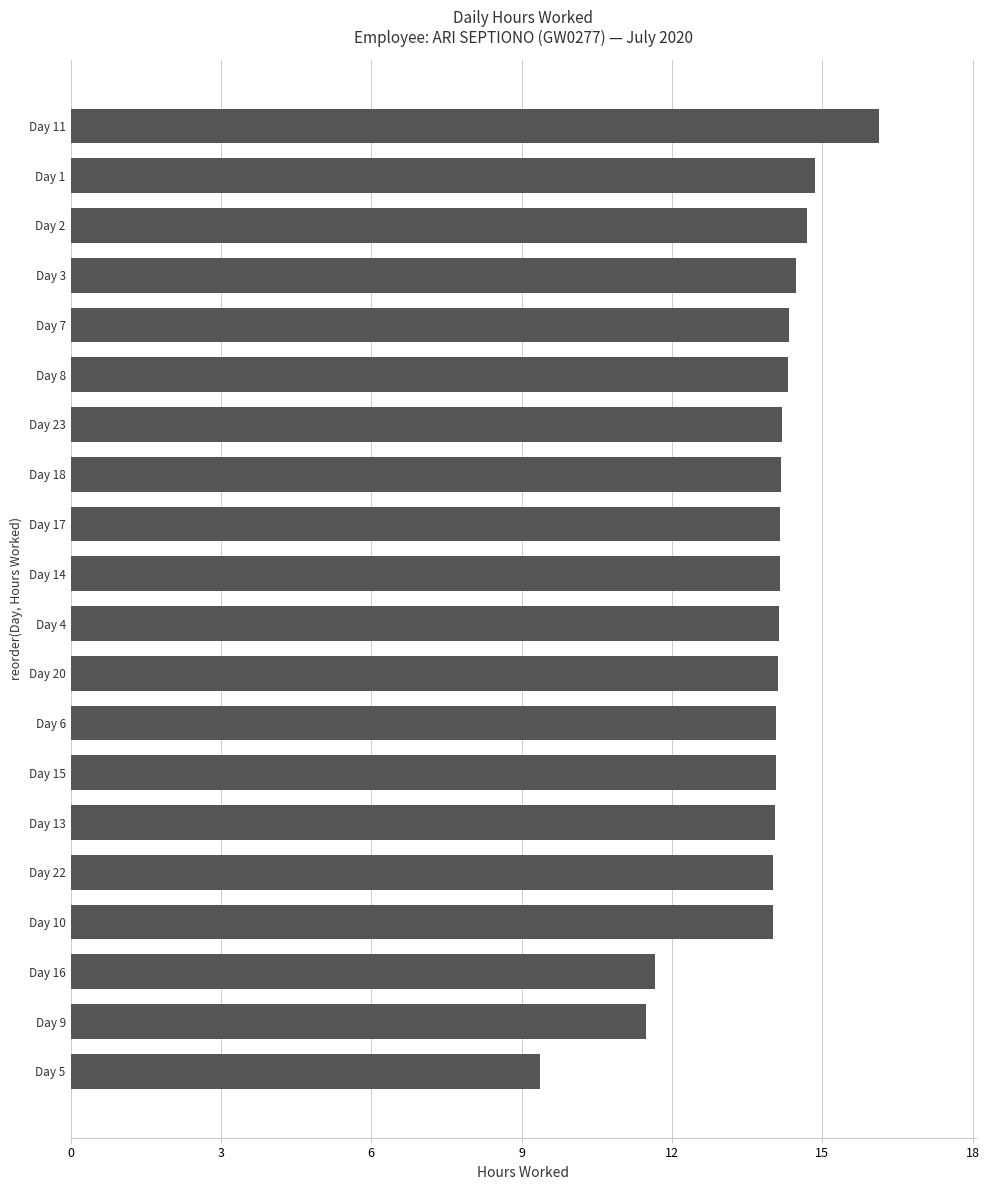

Read the value at Day 3.

14.5